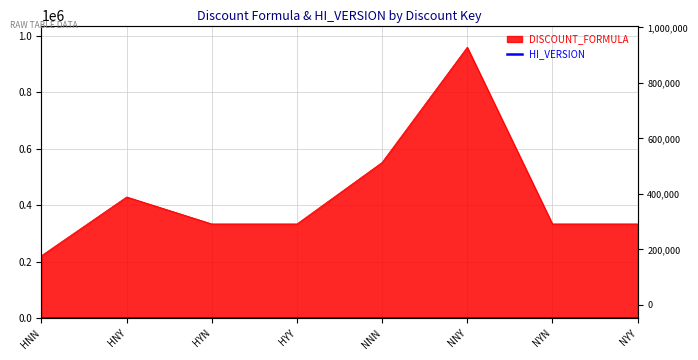

Reading left to right, extract all data points from this chart.

HNN=221113	HNY=428813	HYN=333333	HYY=333333	NNN=551113	NNY=958813	NYN=333333	NYY=333333